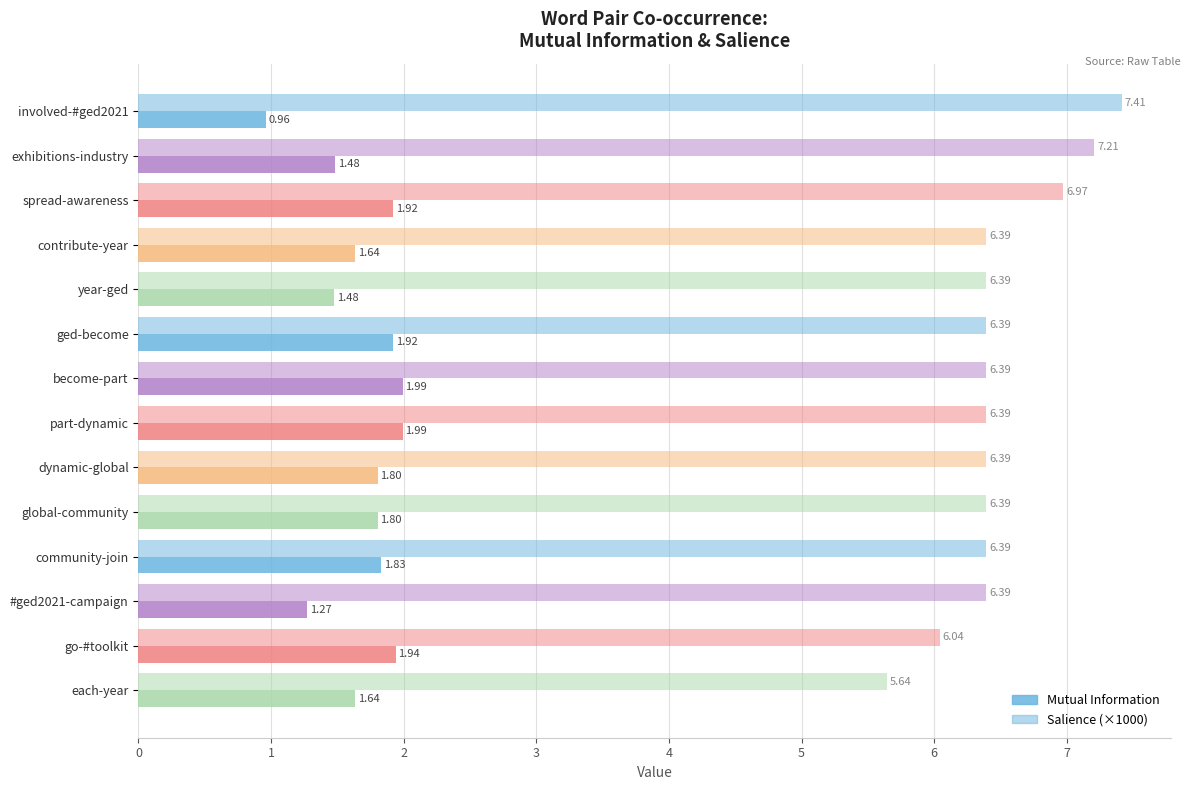

How many data points does each series have?

14